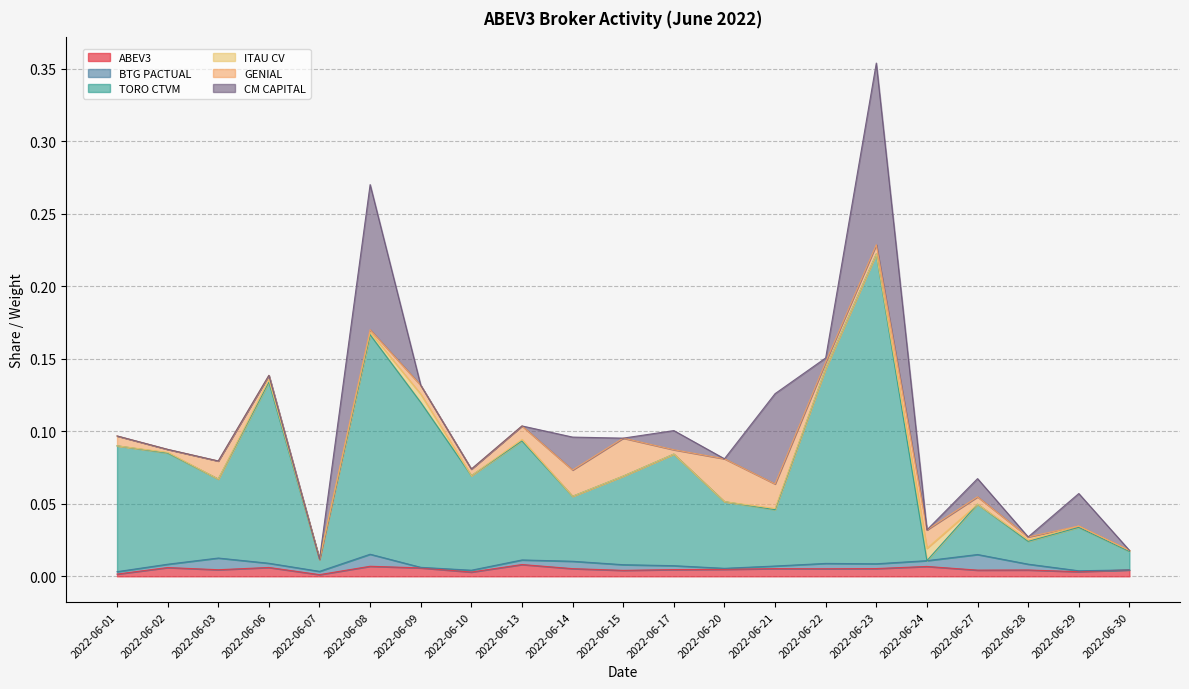

How many categories are shown in the chart?

21